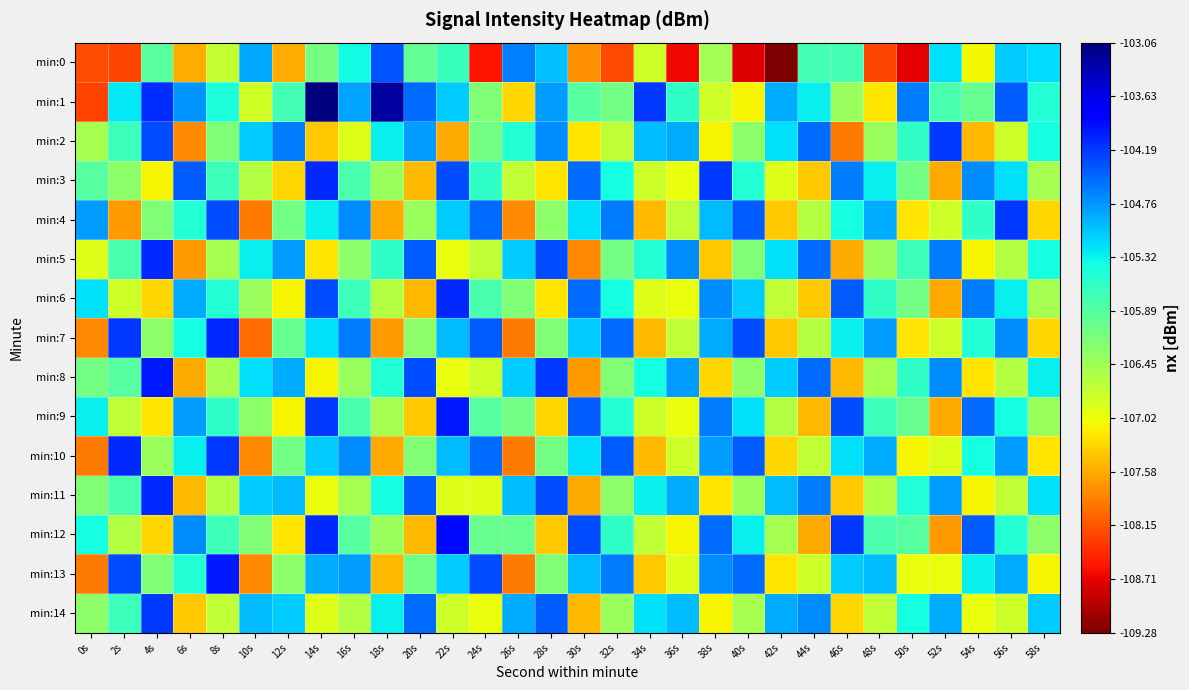

Which label corresponds to the smallest value in the chart?

42s